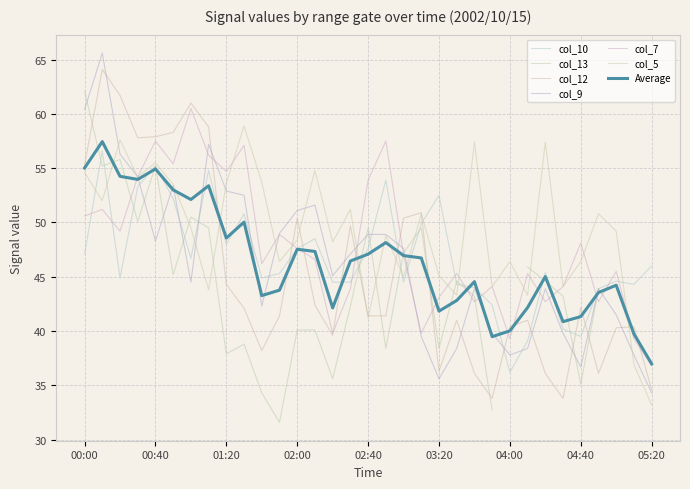

Is it true that col_9 equals 56.3 at 00:20?

True